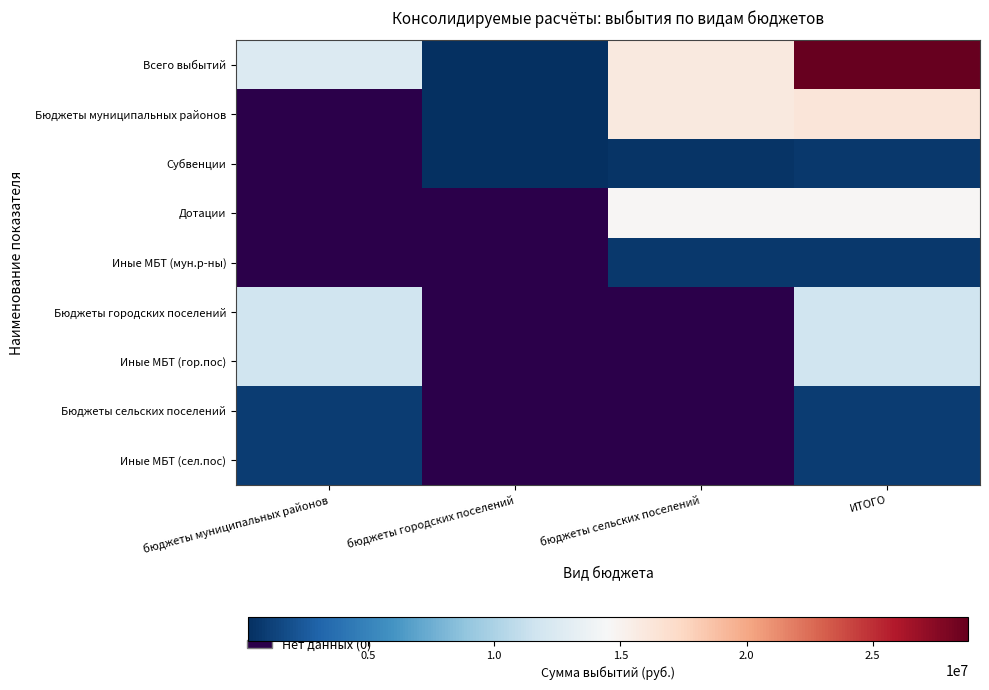

Is the value of Бюджеты сельских поселений at бюджеты сельских поселений greater than the value of Иные МБТ (сел.пос) at бюджеты городских поселений?

No